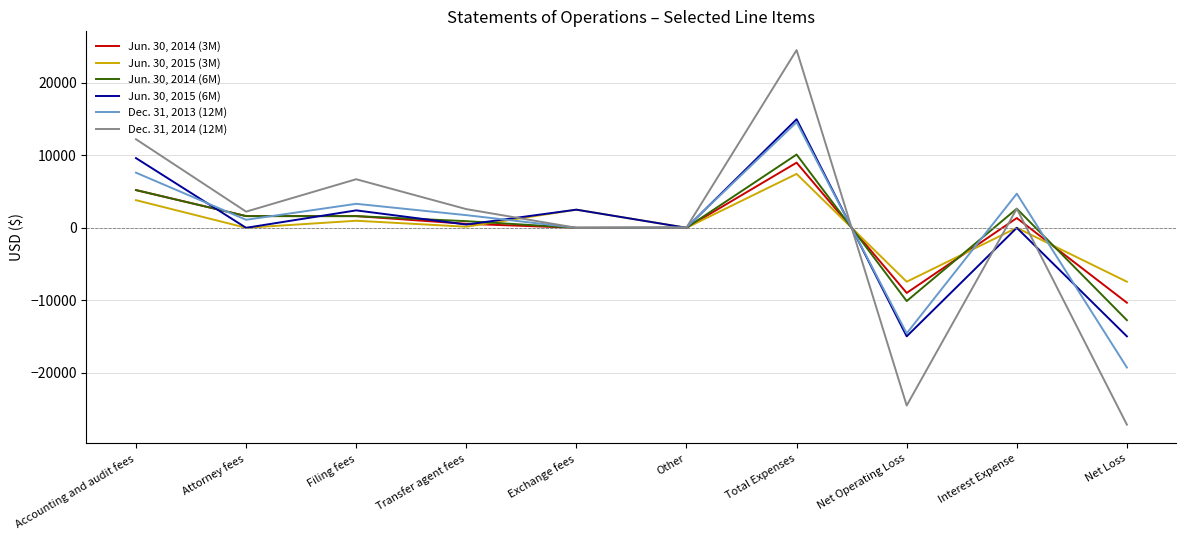

Which label corresponds to the largest value in the chart?

Total Expenses